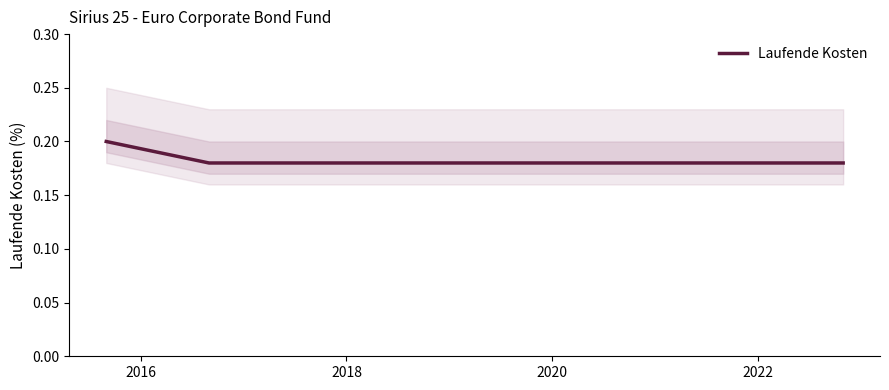

What is the label of the 5th point from the left?

2022